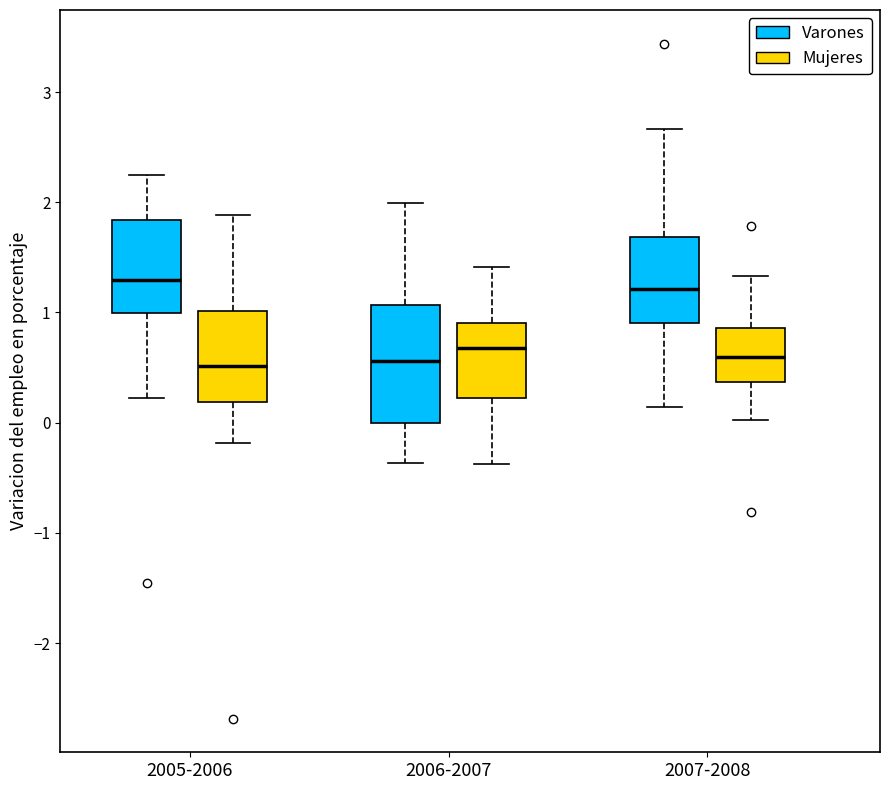

Comparing the boxes themselves (not the whiskers), which one is the tallest?

2006-2007 (Varones)